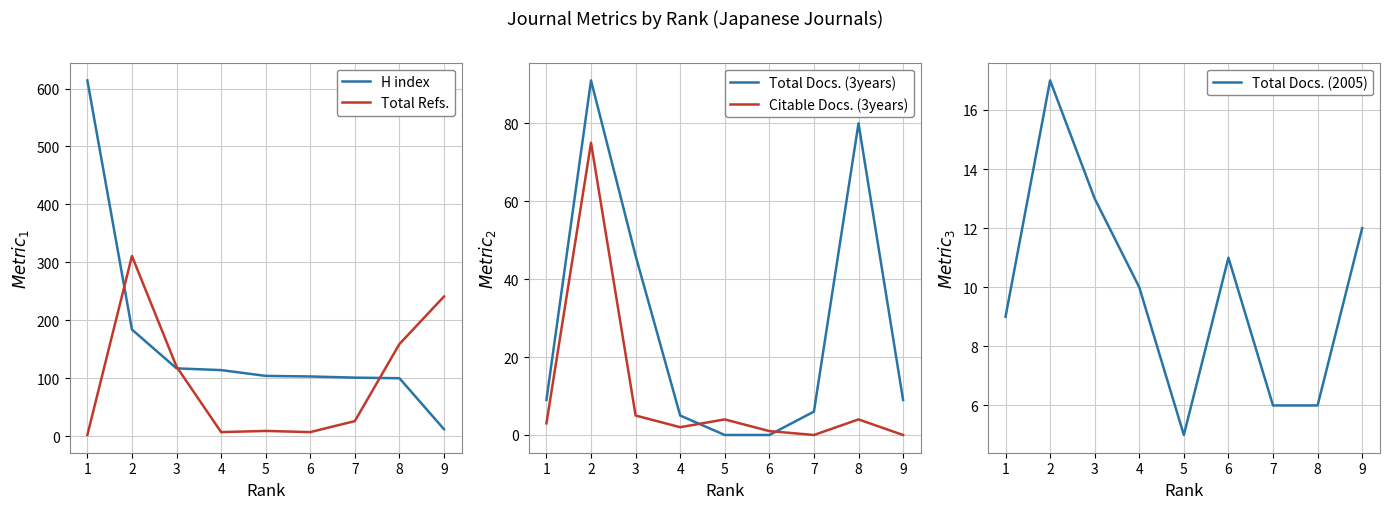

Where does the Citable Docs. (3years) series first go above 3?

2